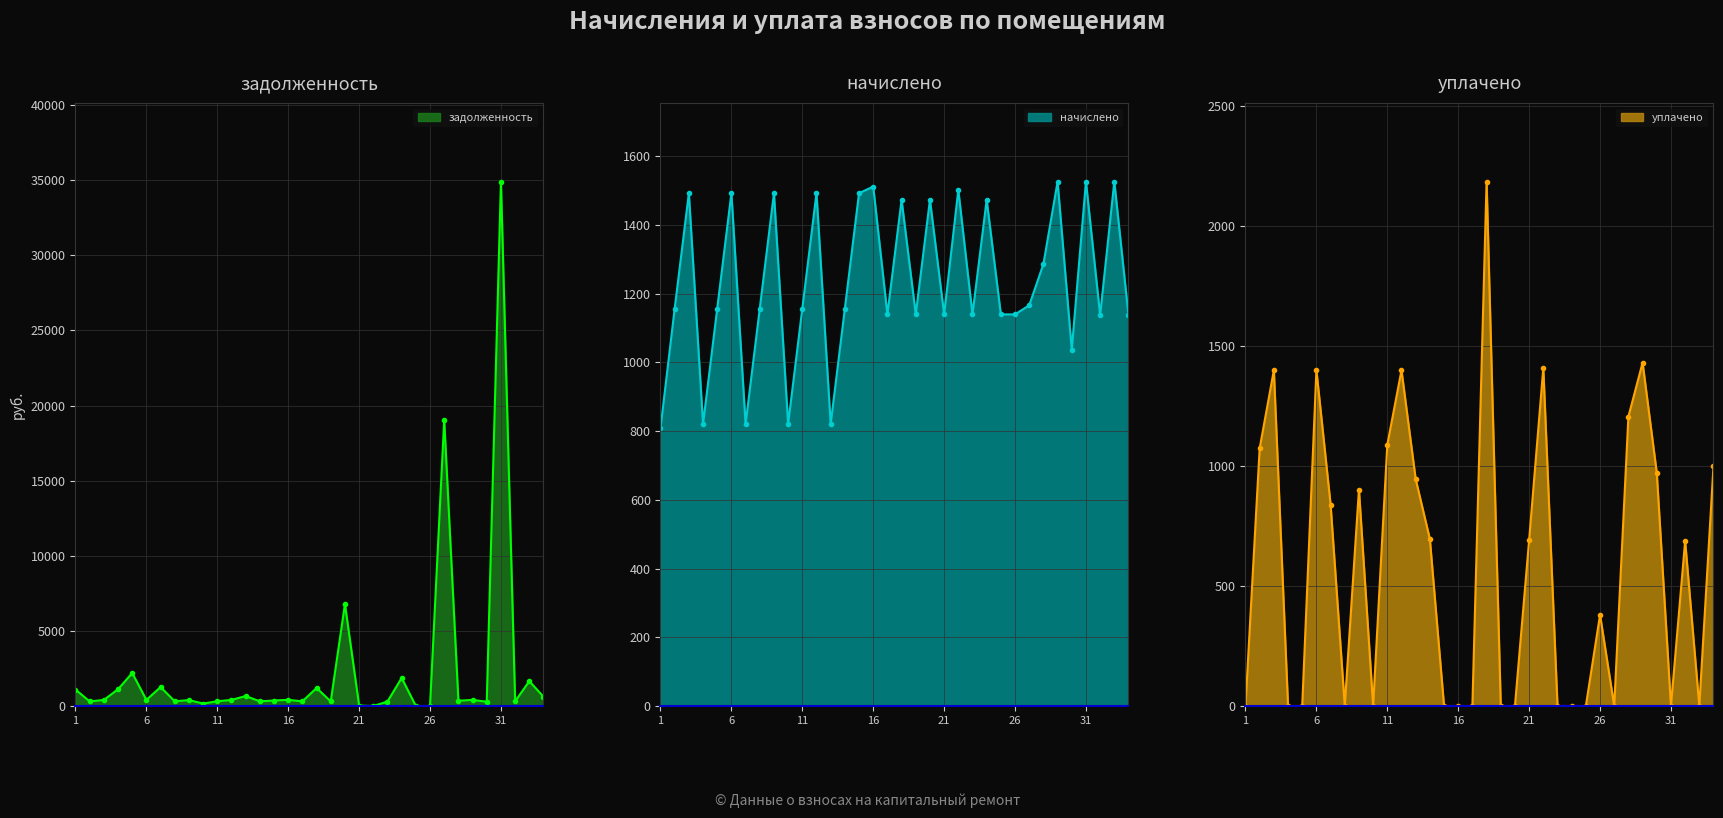

Between 16 and 24, which series saw the biggest shift?

задолженность